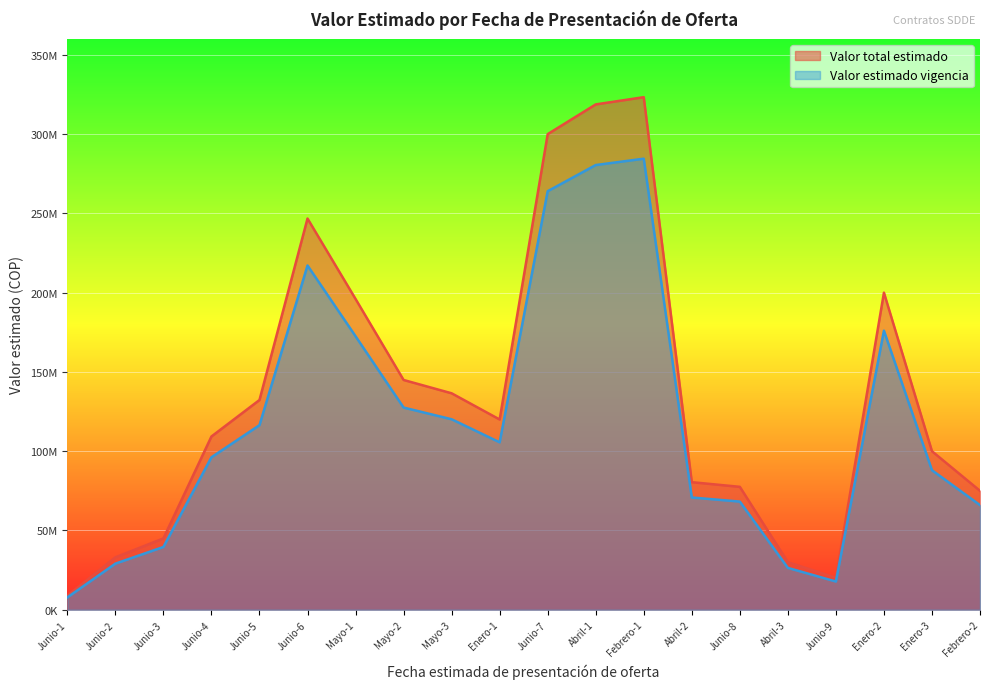

What are all the series names shown in the legend?

Valor total estimado, Valor estimado vigencia